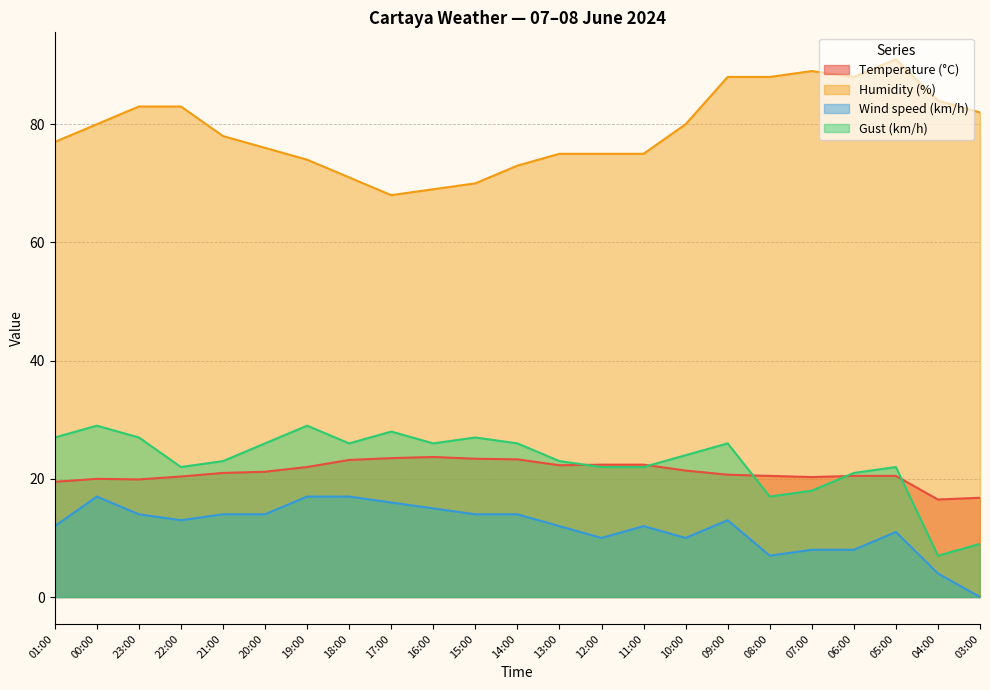

Where does the Temperature (°C) series first go above 21?

20:00